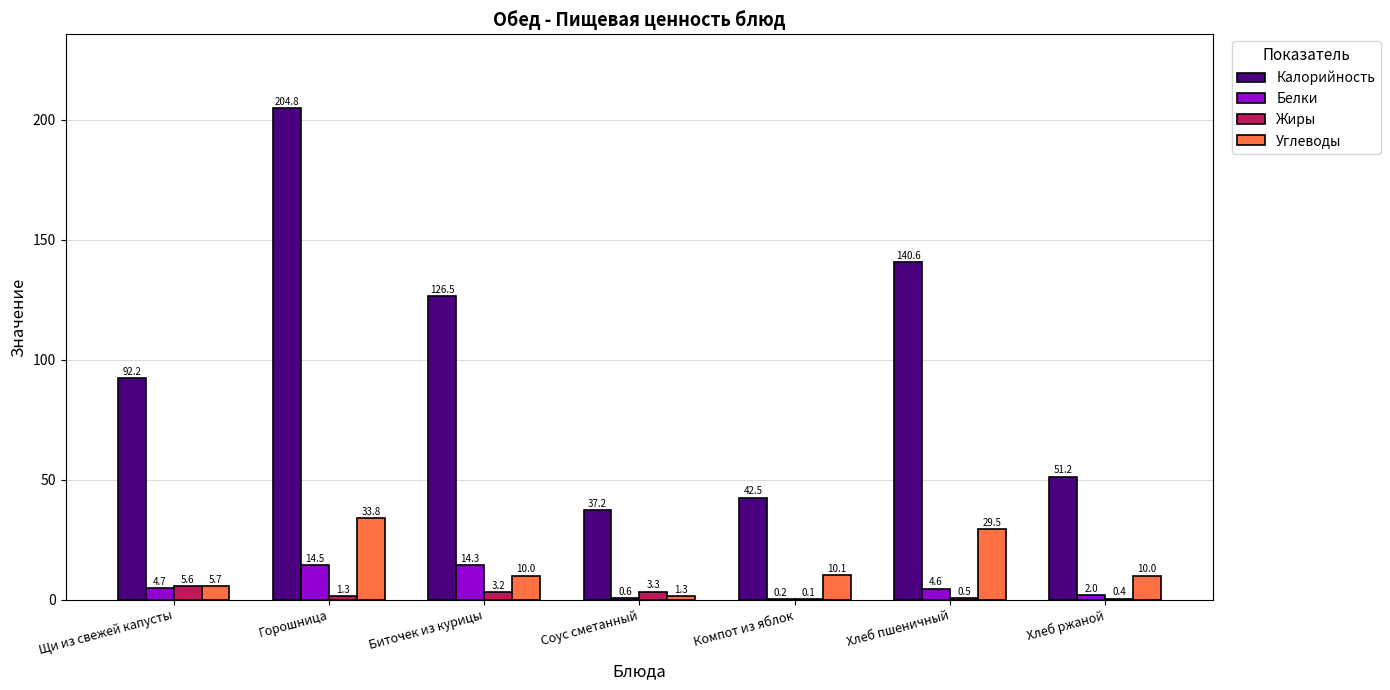

What is the sum of the Калорийность values at Соус сметанный and Щи из свежей капусты?

129.4